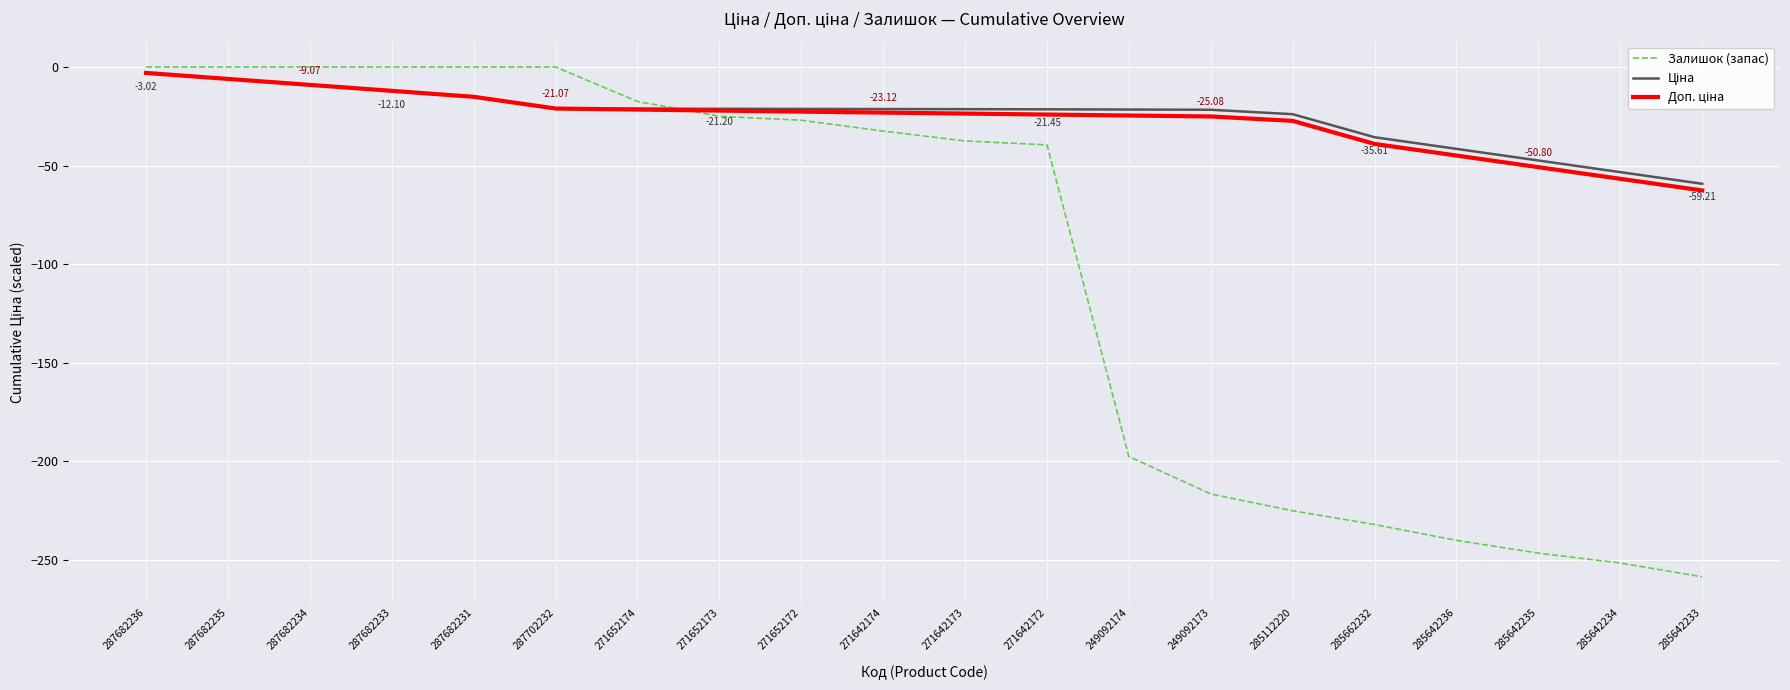

What is the total value across all series at 271642172?

-85.1